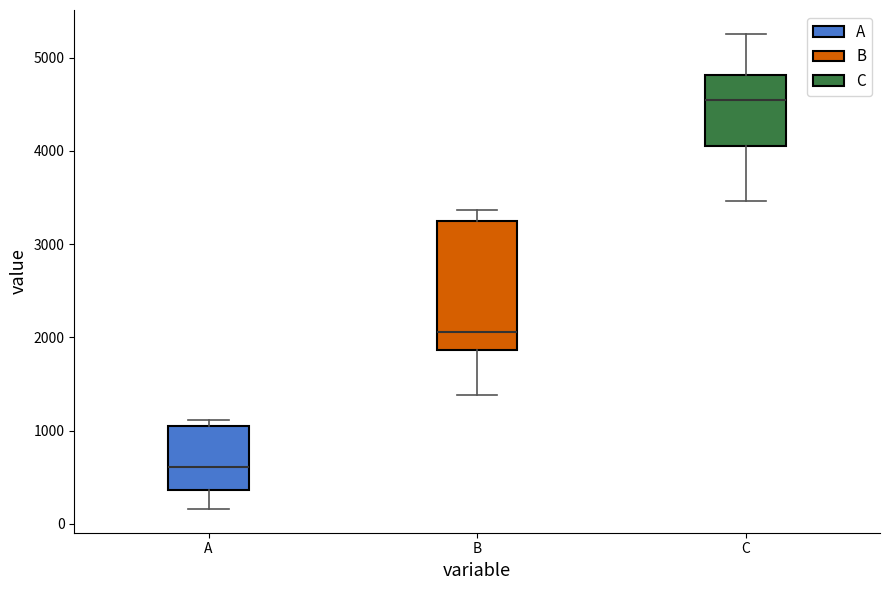

Which box's median line is the highest?

C